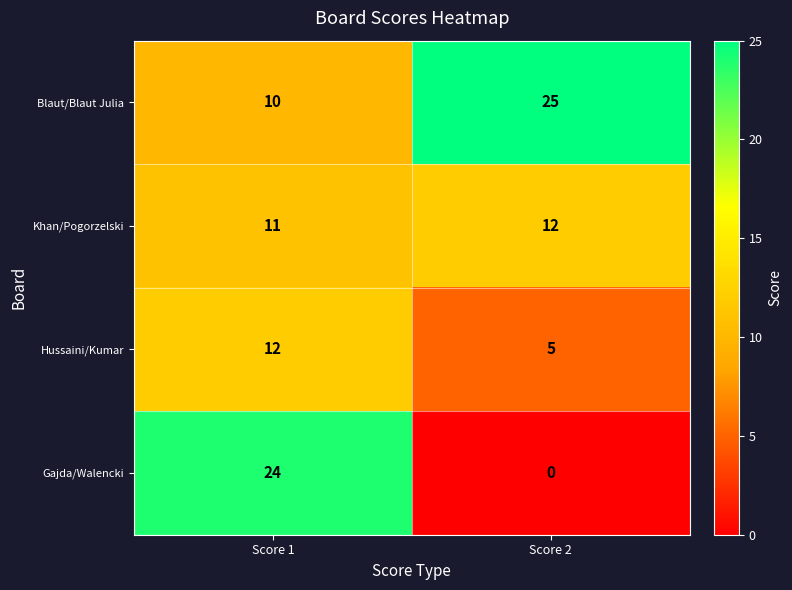

What is the spread (max minus min) of values at Score 2?

25